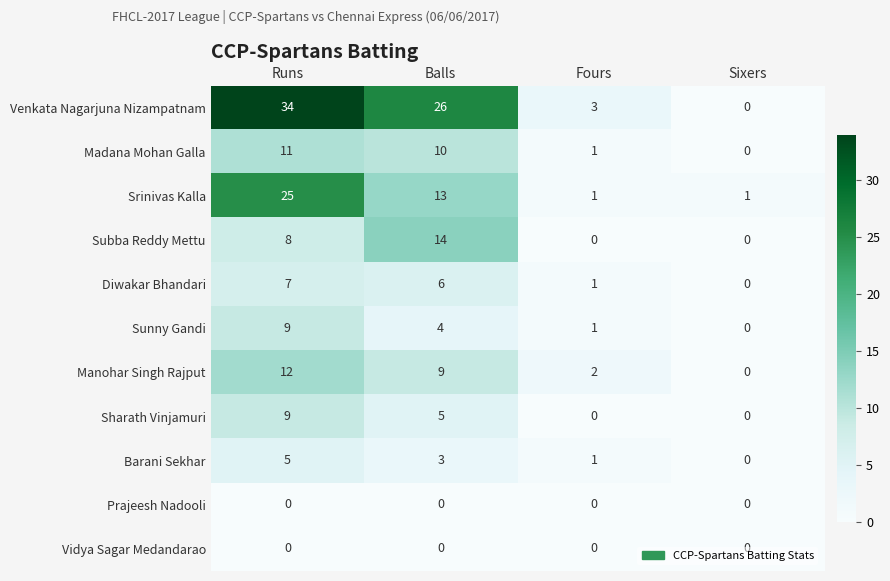

At which label is Srinivas Kalla closest to 13?

Balls